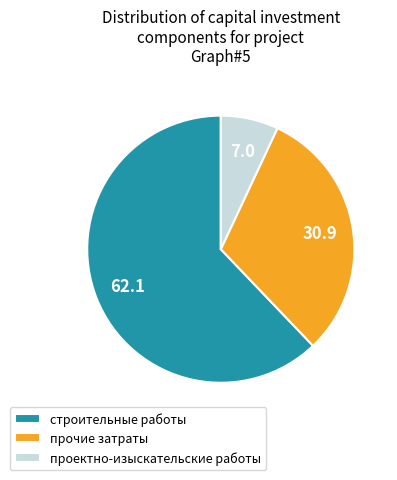

How many slices are in this pie chart?

3